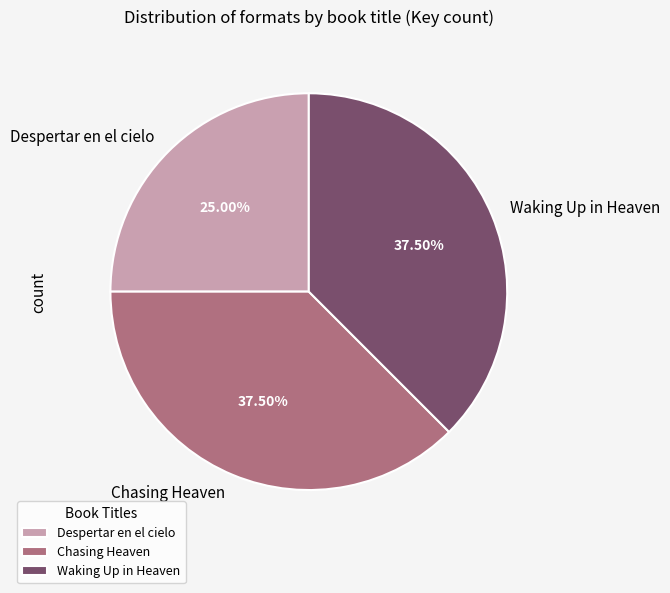

To the nearest percent, what is the average slice percentage?

33%